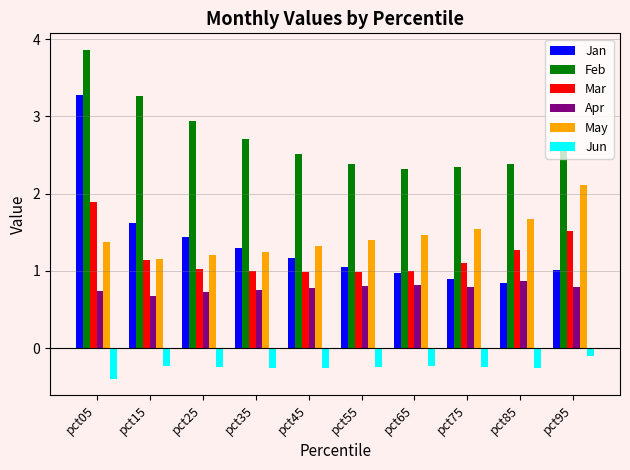

At which label is Apr closest to 0?

pct15